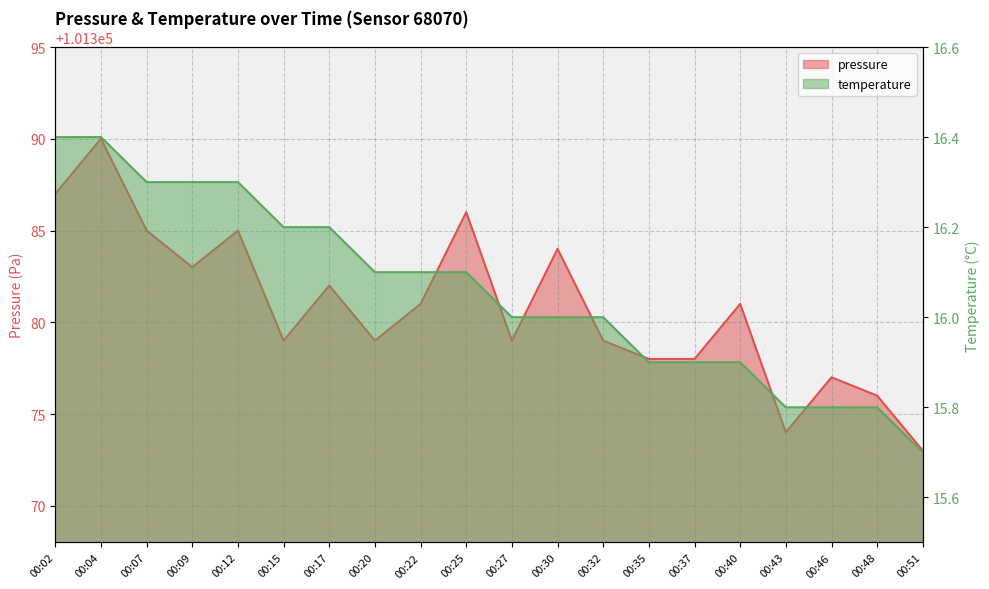

Reading left to right, list all the values displayed in this chart.

pressure: 101387.0	101390.0	101385.0	101383.0	101385.0	101379.0	101382.0	101379.0	101381.0	101386.0	101379.0	101384.0	101379.0	101378.0	101378.0	101381.0	101374.0	101377.0	101376.0	101373.0
temperature: 16.4	16.4	16.3	16.3	16.3	16.2	16.2	16.1	16.1	16.1	16.0	16.0	16.0	15.9	15.9	15.9	15.8	15.8	15.8	15.7